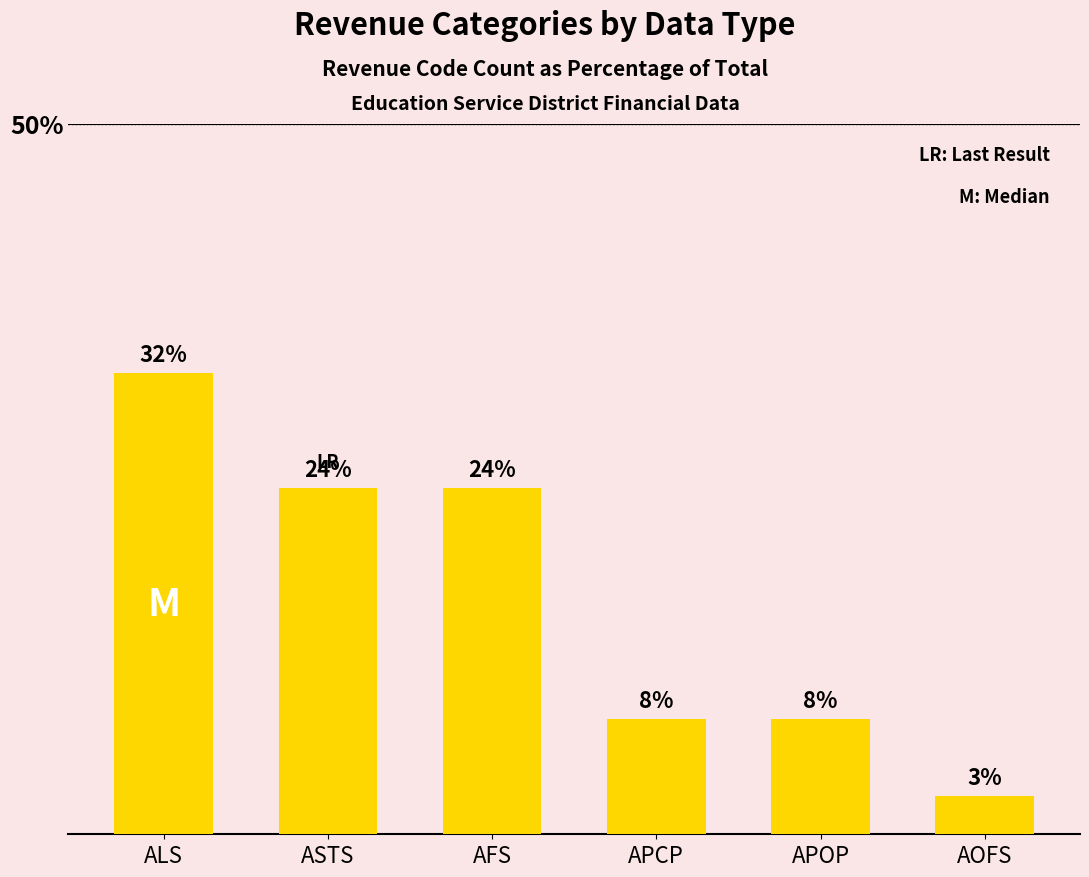

Reading right to left, list all the values displayed in this chart.

2.7	8.1	8.1	24.3	24.3	32.4